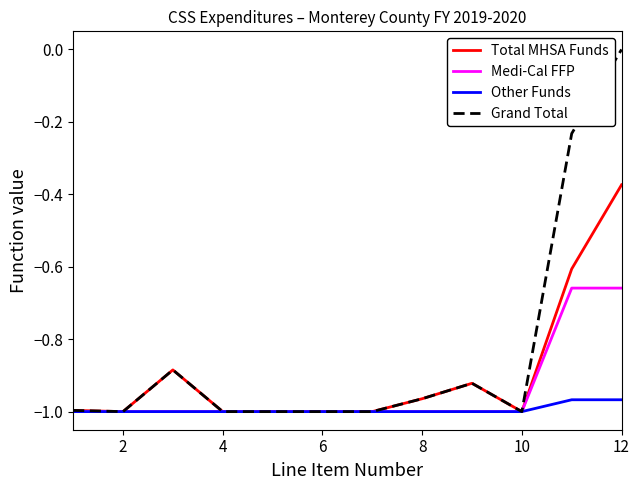

Count the number of categories in the chart.

12